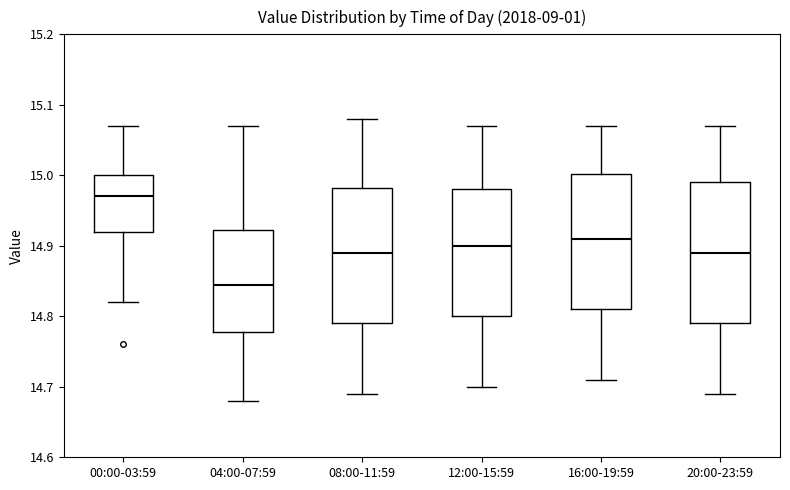

Which box's median line is the highest?

00:00-03:59